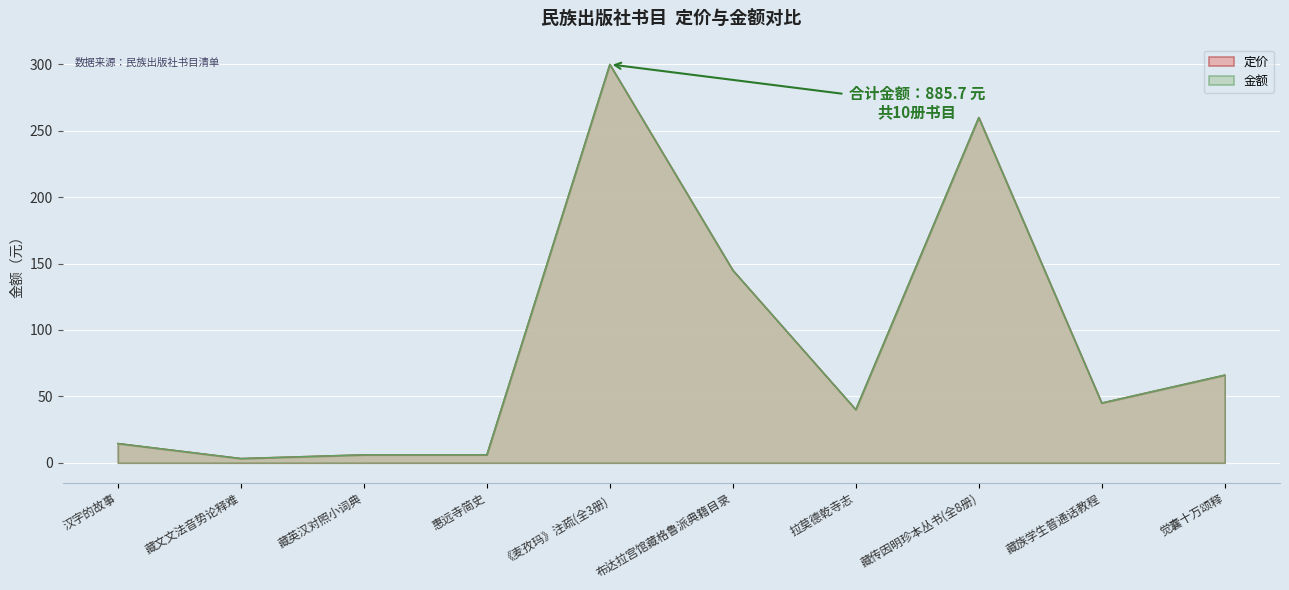

What position from the right is 觉囊十万颂释?

1